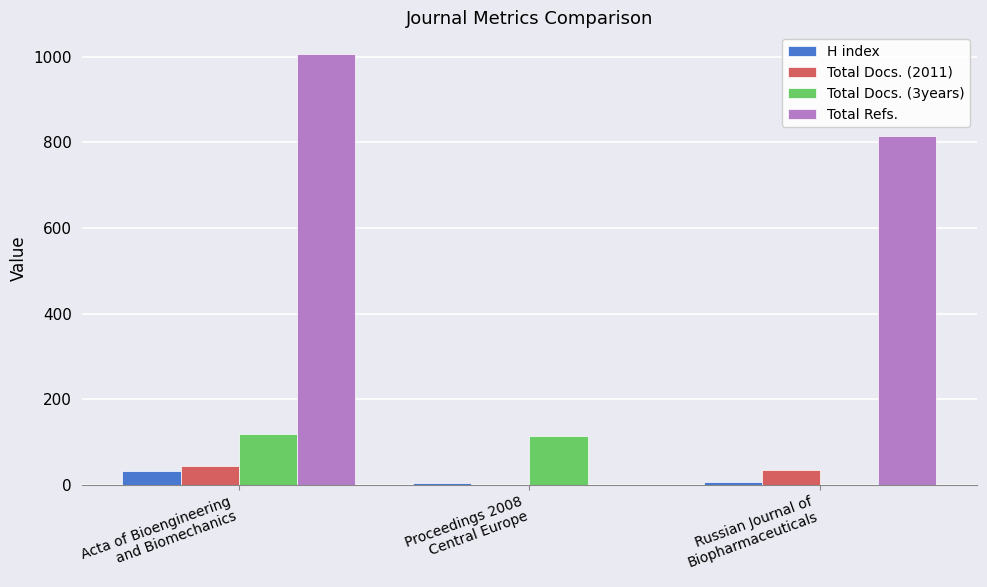

What is the maximum value shown in the chart?

1007